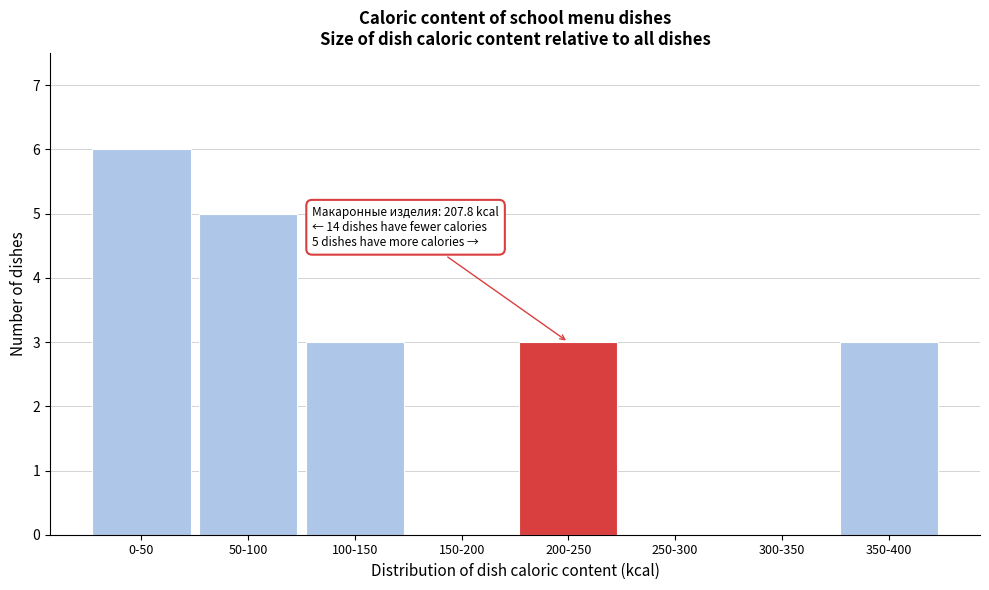

Reading right to left, what are all the values shown in this chart?

350-400=3	300-350=0	250-300=0	200-250=3	150-200=0	100-150=3	50-100=5	0-50=6